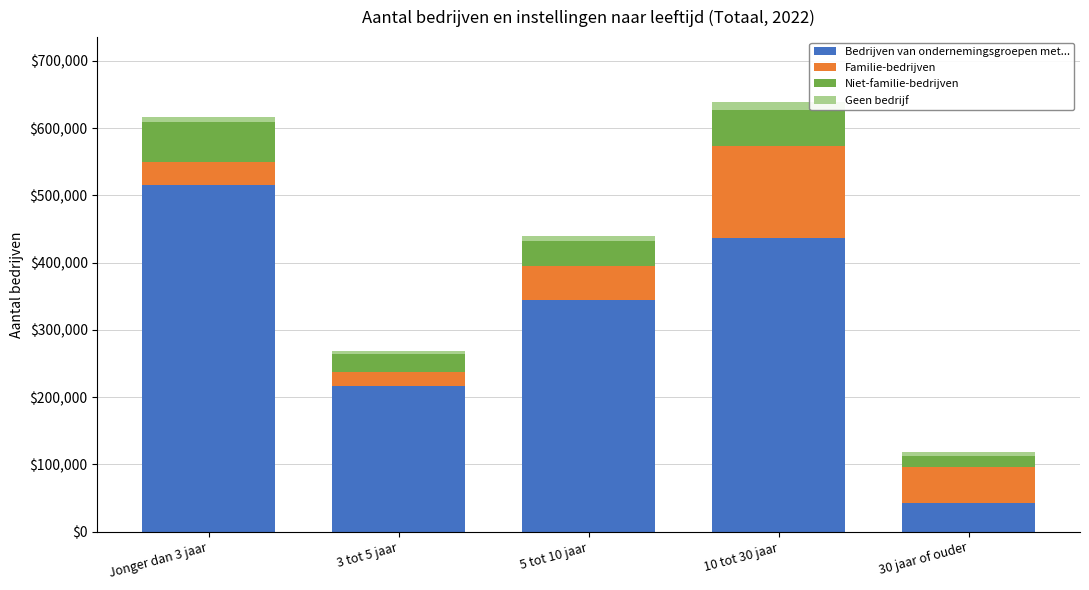

Which category has the highest value in the Bedrijven van ondernemingsgroepen met... series?

Jonger dan 3 jaar